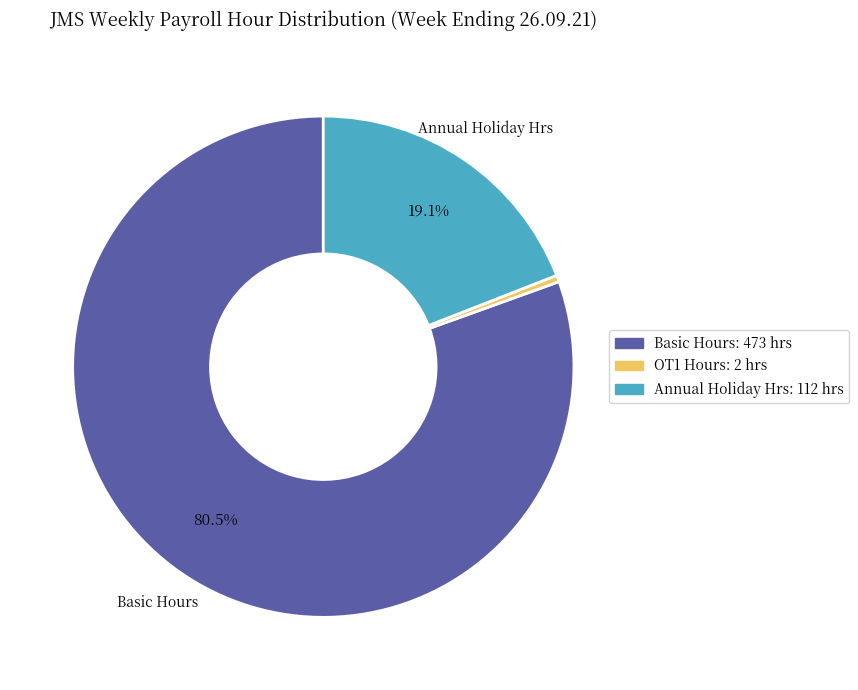

To the nearest percent, what is the average slice percentage?

33%